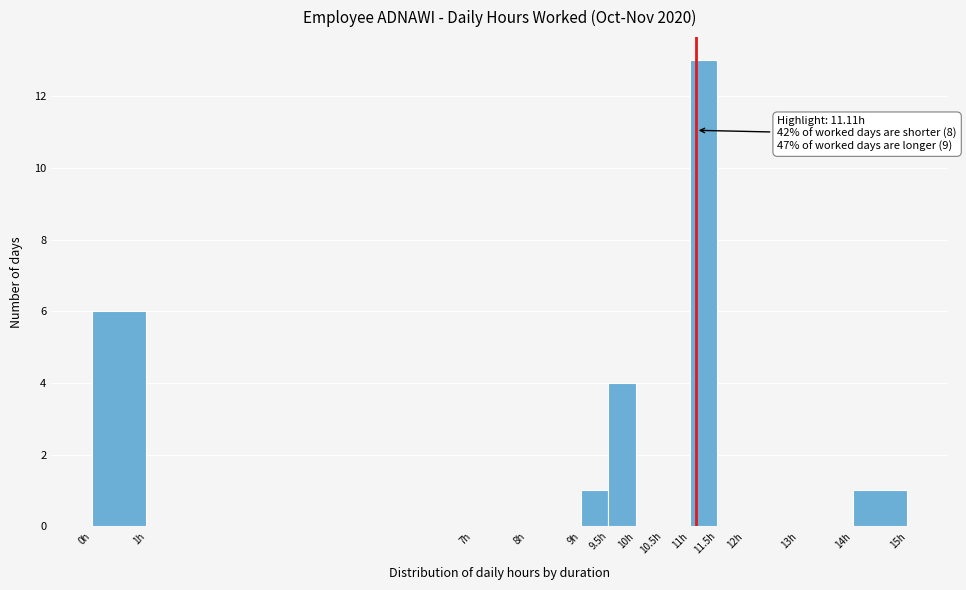

Which range on the x-axis has the tallest bar?

11.0 to 11.5